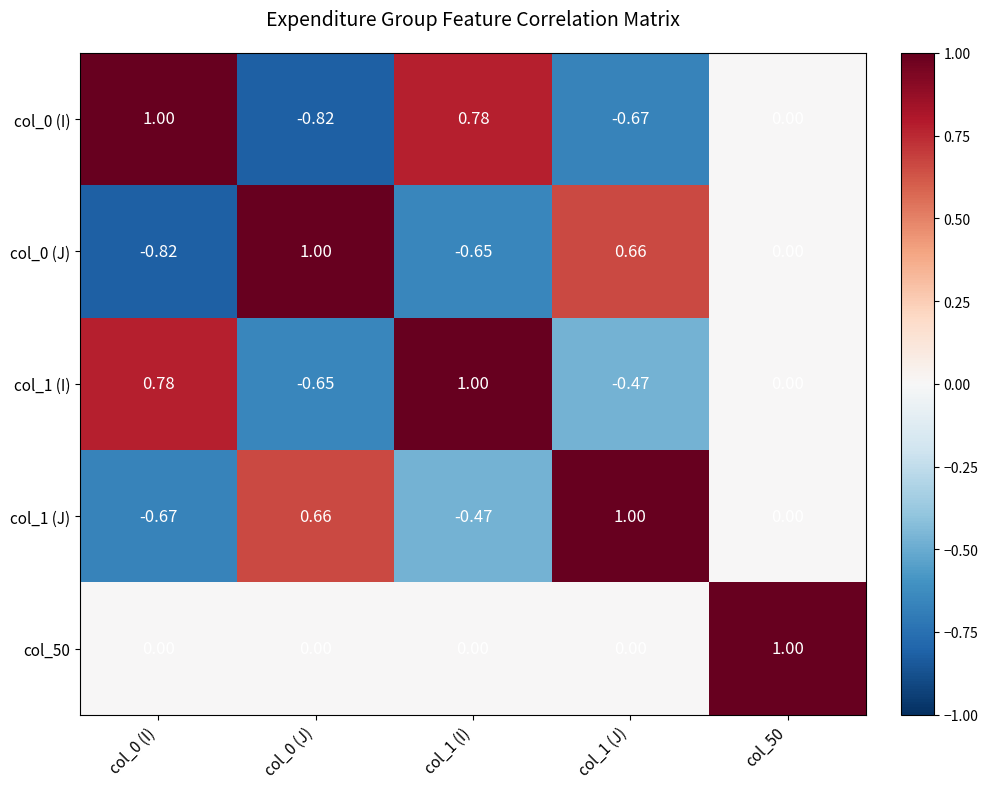

Is the value of col_0 (I) at col_0 (J) greater than the value of col_1 (J) at col_1 (I)?

No